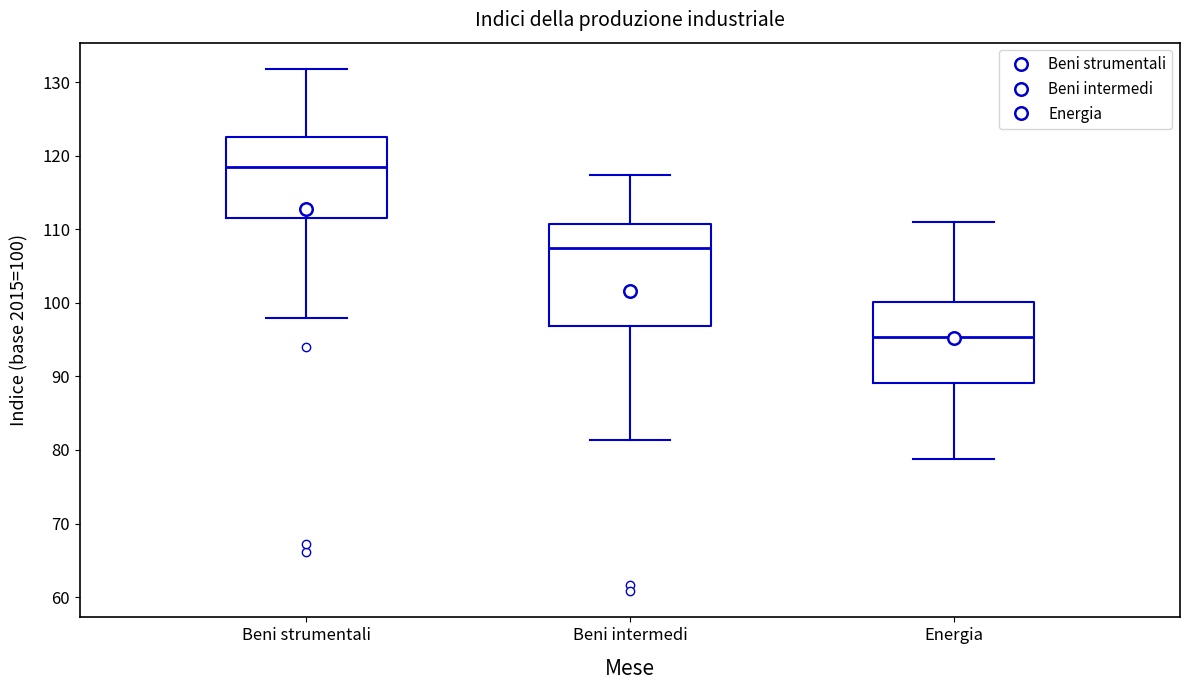

Reading left to right, transcribe this box plot: for each box, give where its median line is, the range the box spans, and where its two whiskers end, as read against the y-axis. The values are not printed on the chart, so give them approximately, as read against the axis.

Beni strumentali: median 118, box 112 to 123, whiskers 98 to 132
Beni intermedi: median 107, box 97 to 111, whiskers 81 to 117
Energia: median 95, box 89 to 100, whiskers 79 to 111